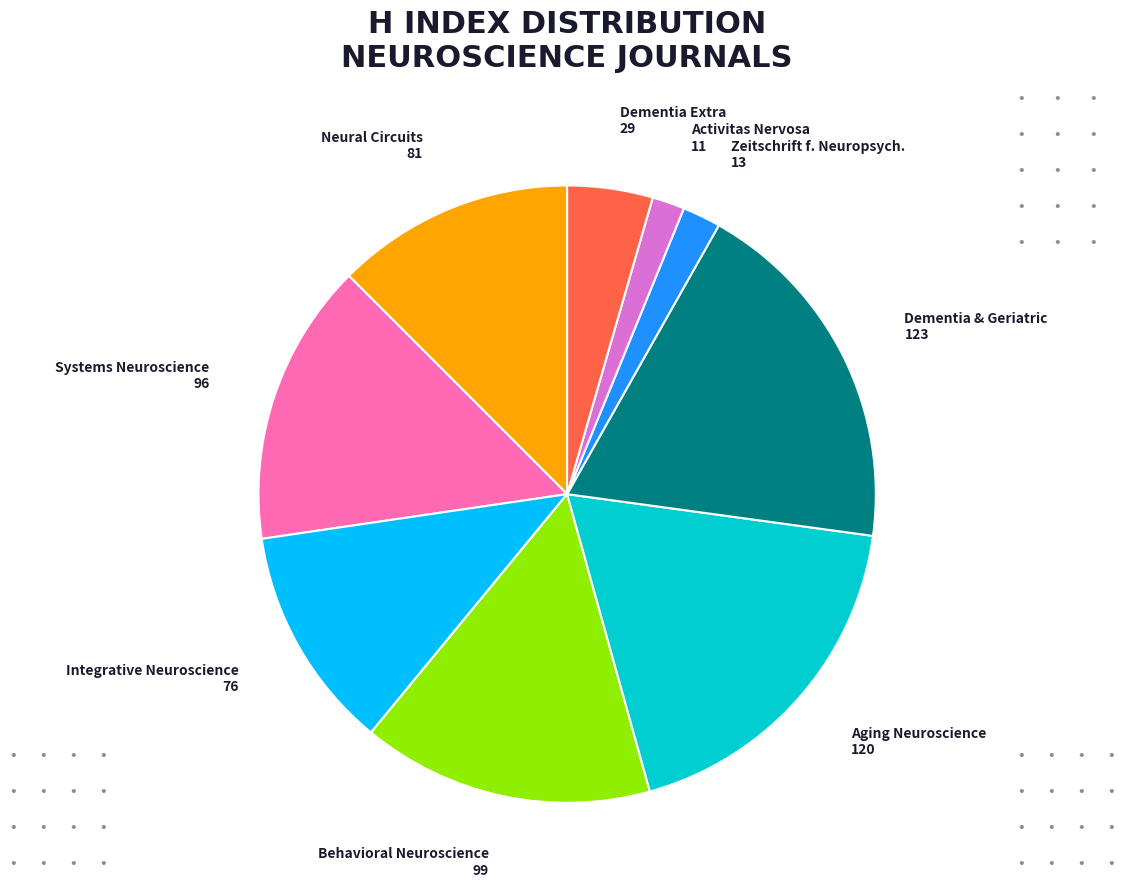

True or false: Dementia & Geriatric 123 accounts for 4% of the total.

False